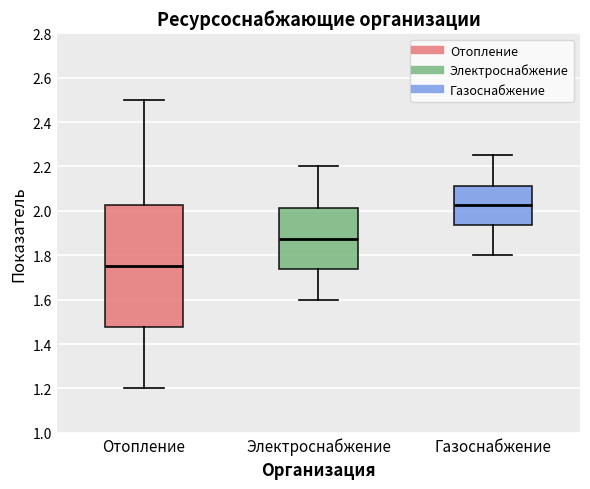

Where is the lower edge of the box for Газоснабжение on the y-axis? The values are not printed on the chart, so give them approximately, as read against the axis.

1.94